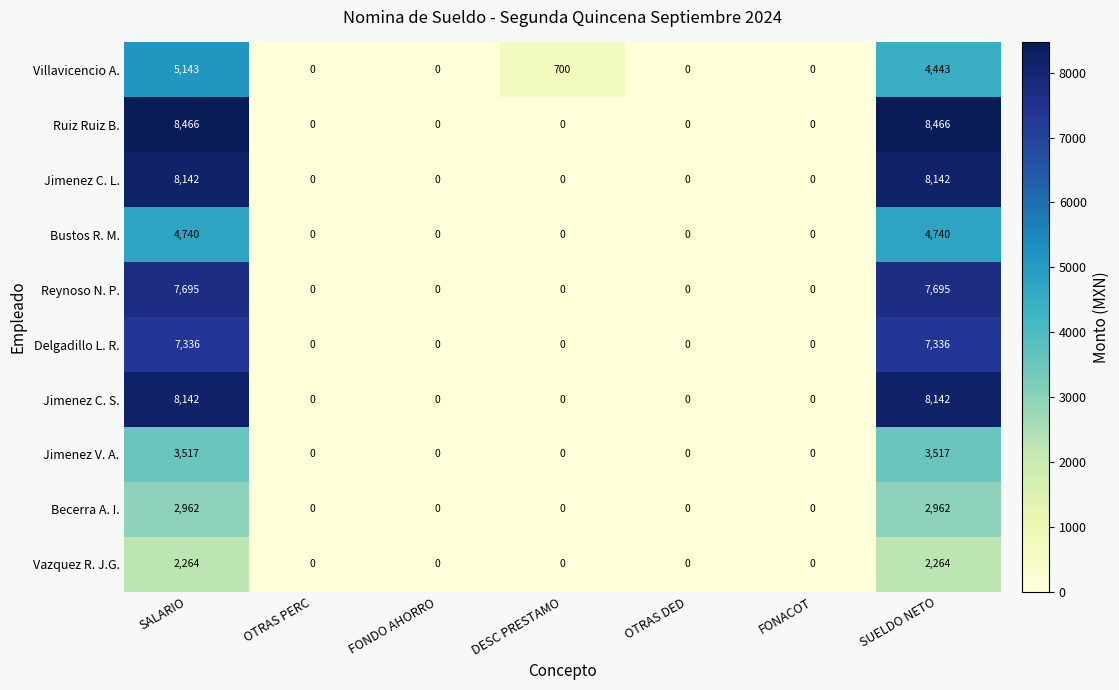

What is the average value of the Becerra A. I. series?

846